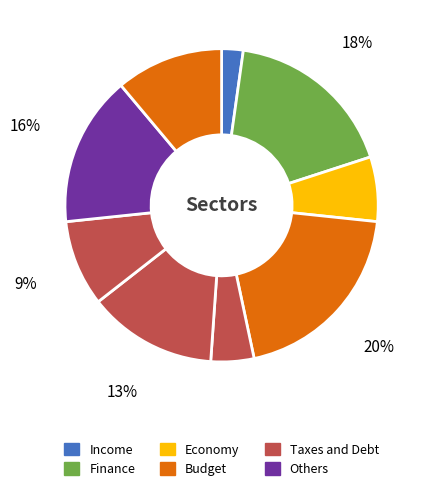

How many slices are in this pie chart?

9